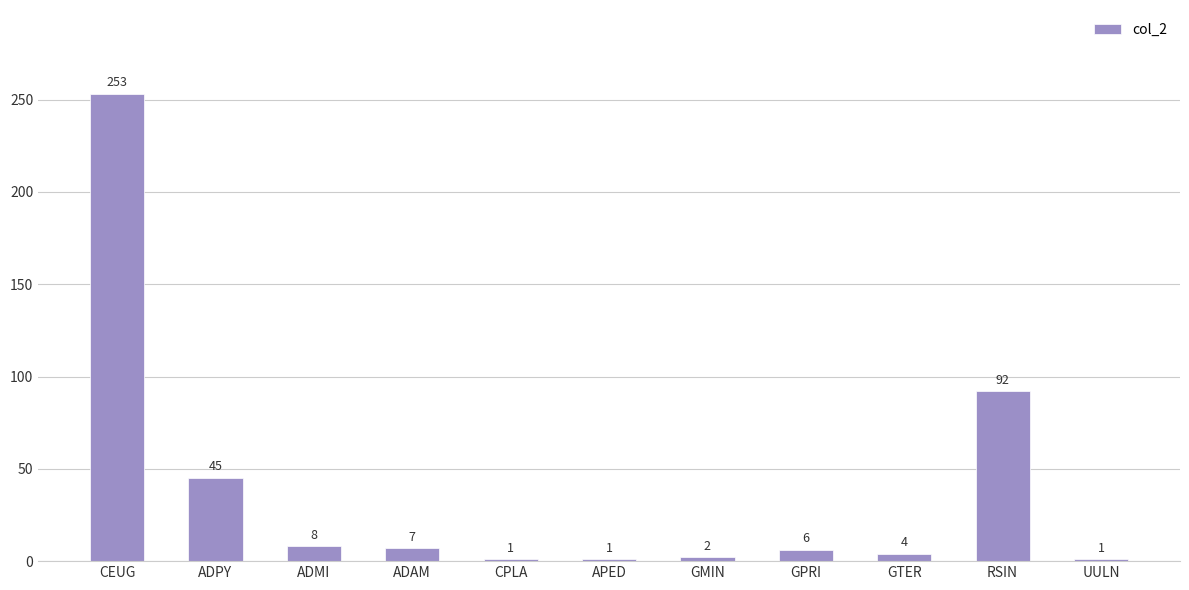

How many distinct data groups are displayed?

1